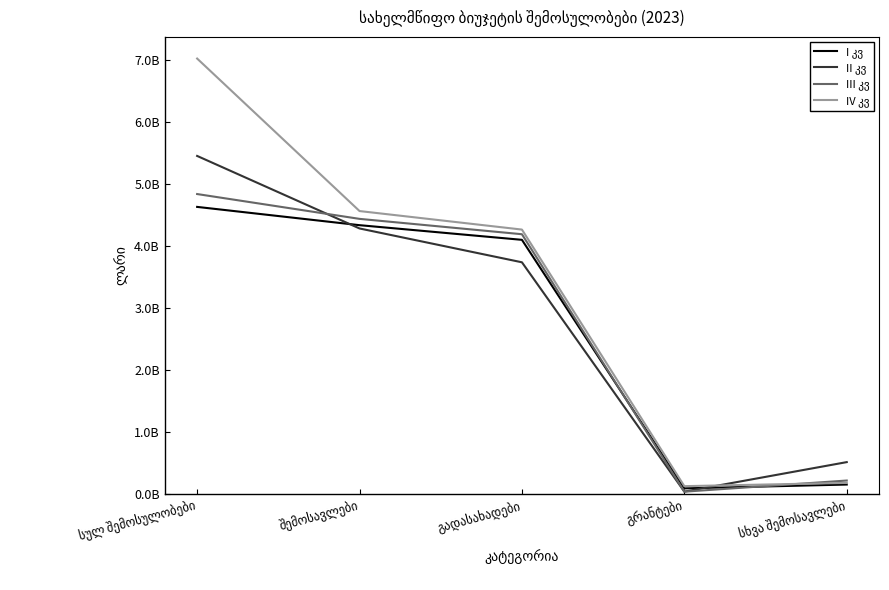

Is this an area chart (filled region under the line)?

No